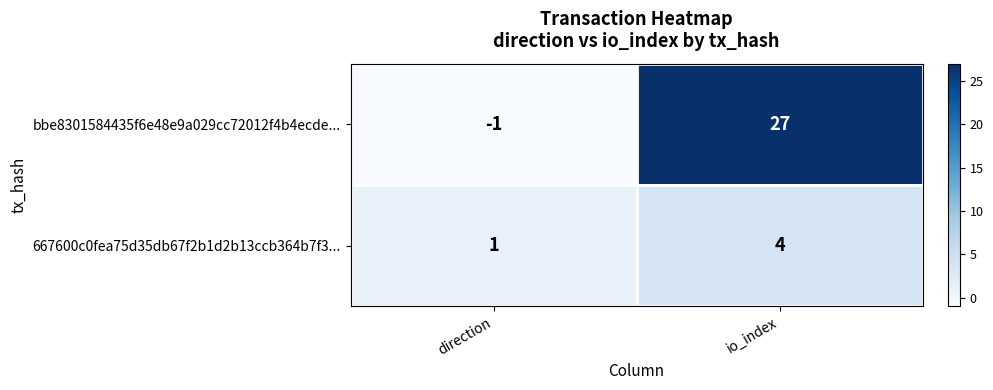

Between direction and io_index, which series saw the biggest shift?

bbe8301584435f6e48e9a029cc72012f4b4ecde...